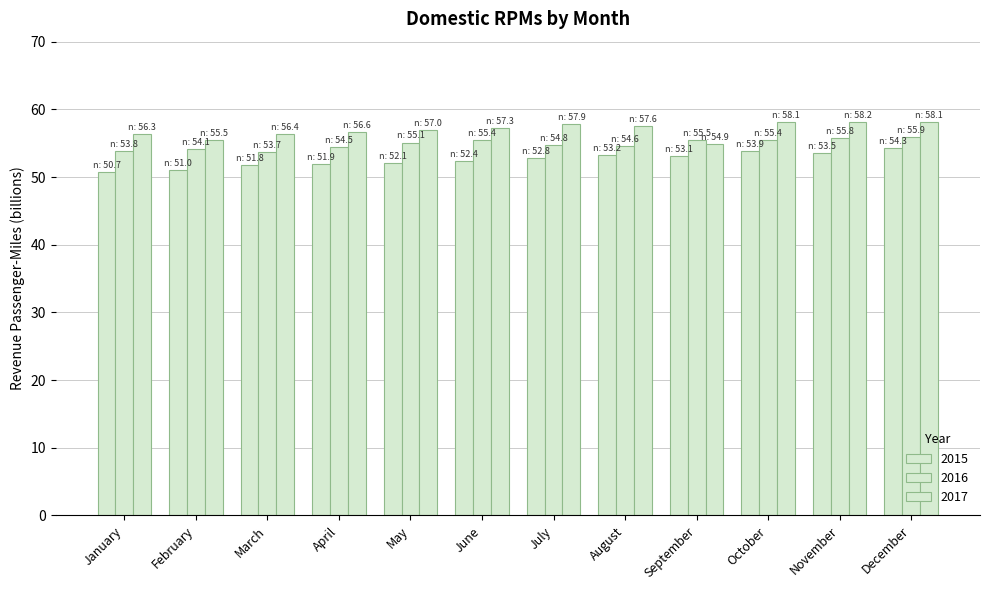

Count the number of categories in the chart.

12